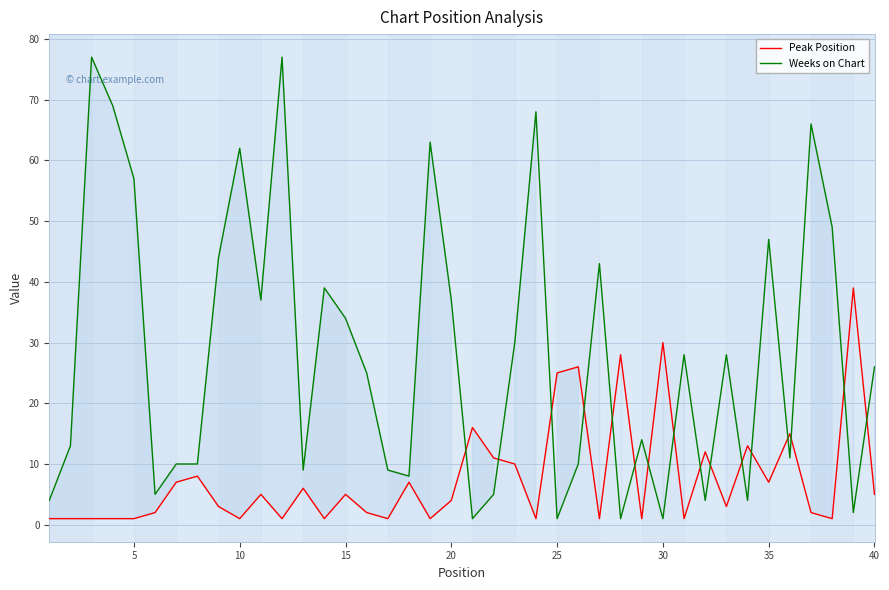

List the series in order of their overall mean, highest first.

Weeks on Chart, Peak Position